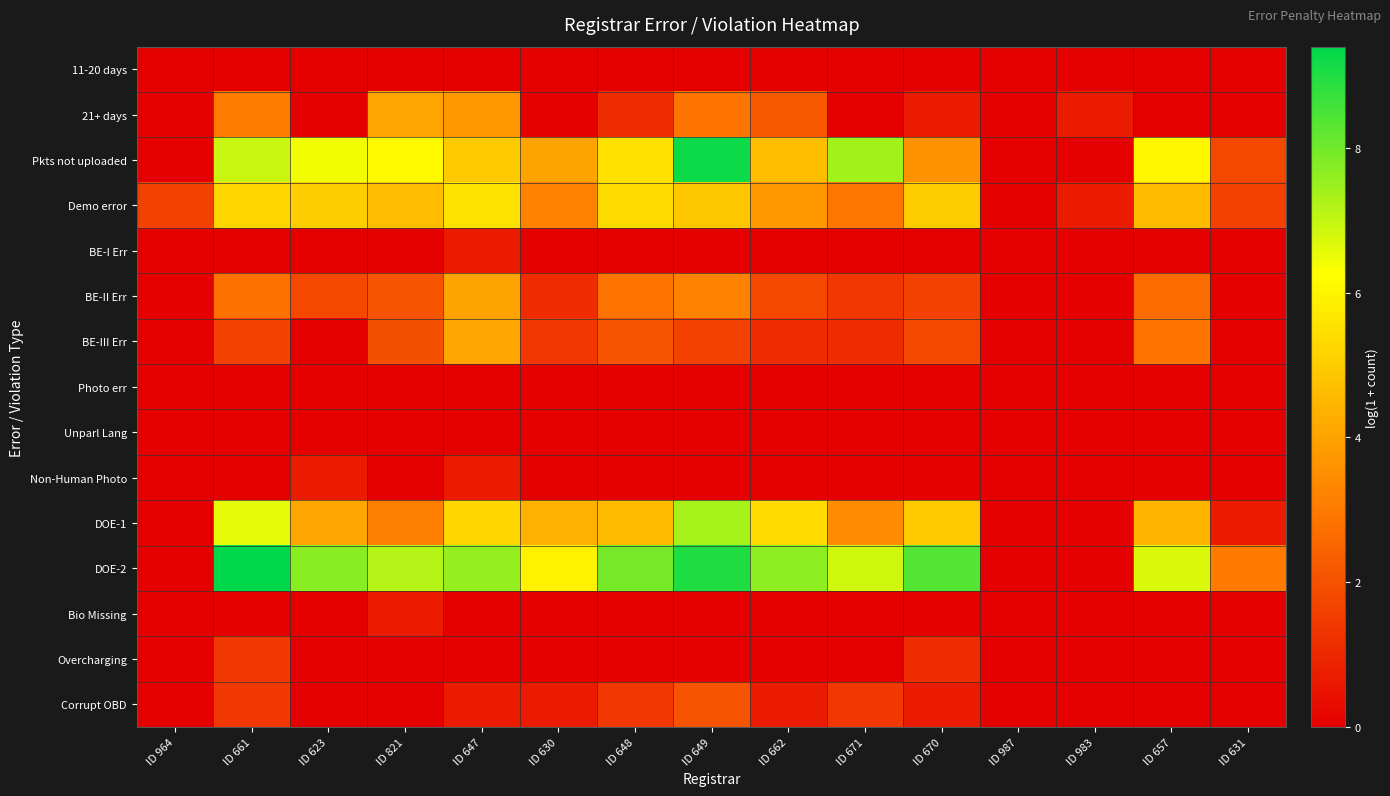

Reading left to right, transcribe all the data shown in this chart.

11-20 days: ID 964=0.0	ID 661=0.0	ID 623=0.0	ID 821=0.0	ID 647=0.0	ID 630=0.0	ID 648=0.0	ID 649=0.0	ID 662=0.0	ID 671=0.0	ID 670=0.0	ID 987=0.0	ID 983=0.0	ID 657=0.0	ID 631=0.0
21+ days: ID 964=0.0	ID 661=3.1	ID 623=0.0	ID 821=4.0	ID 647=3.7	ID 630=0.0	ID 648=1.1	ID 649=2.9	ID 662=2.2	ID 671=0.0	ID 670=0.7	ID 987=0.0	ID 983=0.7	ID 657=0.0	ID 631=0.0
Pkts not uploaded: ID 964=0.0	ID 661=6.9	ID 623=6.4	ID 821=6.1	ID 647=4.9	ID 630=4.0	ID 648=5.5	ID 649=9.2	ID 662=4.6	ID 671=7.4	ID 670=3.6	ID 987=0.0	ID 983=0.0	ID 657=6.1	ID 631=1.8
Demo error: ID 964=1.6	ID 661=5.3	ID 623=5.0	ID 821=4.6	ID 647=5.6	ID 630=3.2	ID 648=5.4	ID 649=4.9	ID 662=3.8	ID 671=2.9	ID 670=5.0	ID 987=0.0	ID 983=0.7	ID 657=4.6	ID 631=1.6
BE-I Err: ID 964=0.0	ID 661=0.0	ID 623=0.0	ID 821=0.0	ID 647=0.7	ID 630=0.0	ID 648=0.0	ID 649=0.0	ID 662=0.0	ID 671=0.0	ID 670=0.0	ID 987=0.0	ID 983=0.0	ID 657=0.0	ID 631=0.0
BE-II Err: ID 964=0.0	ID 661=2.8	ID 623=1.8	ID 821=2.1	ID 647=4.0	ID 630=1.1	ID 648=2.8	ID 649=3.2	ID 662=1.8	ID 671=1.4	ID 670=1.6	ID 987=0.0	ID 983=0.0	ID 657=2.6	ID 631=0.0
BE-III Err: ID 964=0.0	ID 661=1.6	ID 623=0.0	ID 821=1.9	ID 647=4.1	ID 630=1.4	ID 648=2.1	ID 649=1.6	ID 662=1.1	ID 671=1.1	ID 670=1.8	ID 987=0.0	ID 983=0.0	ID 657=2.9	ID 631=0.0
Photo err: ID 964=0.0	ID 661=0.0	ID 623=0.0	ID 821=0.0	ID 647=0.0	ID 630=0.0	ID 648=0.0	ID 649=0.0	ID 662=0.0	ID 671=0.0	ID 670=0.0	ID 987=0.0	ID 983=0.0	ID 657=0.0	ID 631=0.0
Unparl Lang: ID 964=0.0	ID 661=0.0	ID 623=0.0	ID 821=0.0	ID 647=0.0	ID 630=0.0	ID 648=0.0	ID 649=0.0	ID 662=0.0	ID 671=0.0	ID 670=0.0	ID 987=0.0	ID 983=0.0	ID 657=0.0	ID 631=0.0
Non-Human Photo: ID 964=0.0	ID 661=0.0	ID 623=0.7	ID 821=0.0	ID 647=0.7	ID 630=0.0	ID 648=0.0	ID 649=0.0	ID 662=0.0	ID 671=0.0	ID 670=0.0	ID 987=0.0	ID 983=0.0	ID 657=0.0	ID 631=0.0
DOE-1: ID 964=0.0	ID 661=6.6	ID 623=4.1	ID 821=3.1	ID 647=5.3	ID 630=4.4	ID 648=4.6	ID 649=7.4	ID 662=5.4	ID 671=3.5	ID 670=4.9	ID 987=0.0	ID 983=0.0	ID 657=4.4	ID 631=0.7
DOE-2: ID 964=0.0	ID 661=9.4	ID 623=7.7	ID 821=7.2	ID 647=7.6	ID 630=5.9	ID 648=7.9	ID 649=9.0	ID 662=7.6	ID 671=6.8	ID 670=8.3	ID 987=0.0	ID 983=0.0	ID 657=6.7	ID 631=3.0
Bio Missing: ID 964=0.0	ID 661=0.0	ID 623=0.0	ID 821=0.7	ID 647=0.0	ID 630=0.0	ID 648=0.0	ID 649=0.0	ID 662=0.0	ID 671=0.0	ID 670=0.0	ID 987=0.0	ID 983=0.0	ID 657=0.0	ID 631=0.0
Overcharging: ID 964=0.0	ID 661=1.4	ID 623=0.0	ID 821=0.0	ID 647=0.0	ID 630=0.0	ID 648=0.0	ID 649=0.0	ID 662=0.0	ID 671=0.0	ID 670=1.1	ID 987=0.0	ID 983=0.0	ID 657=0.0	ID 631=0.0
Corrupt OBD: ID 964=0.0	ID 661=1.4	ID 623=0.0	ID 821=0.0	ID 647=0.7	ID 630=0.7	ID 648=1.4	ID 649=2.1	ID 662=0.7	ID 671=1.4	ID 670=0.7	ID 987=0.0	ID 983=0.0	ID 657=0.0	ID 631=0.0